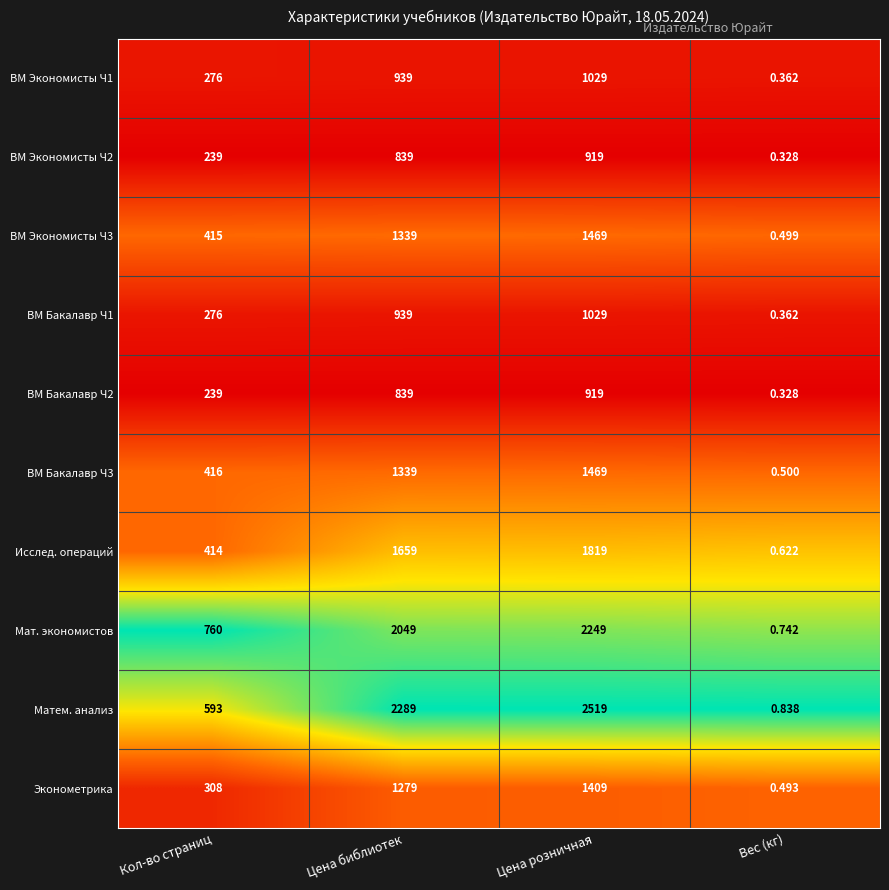

At which category is the sum across all series the highest?

Цена розничная